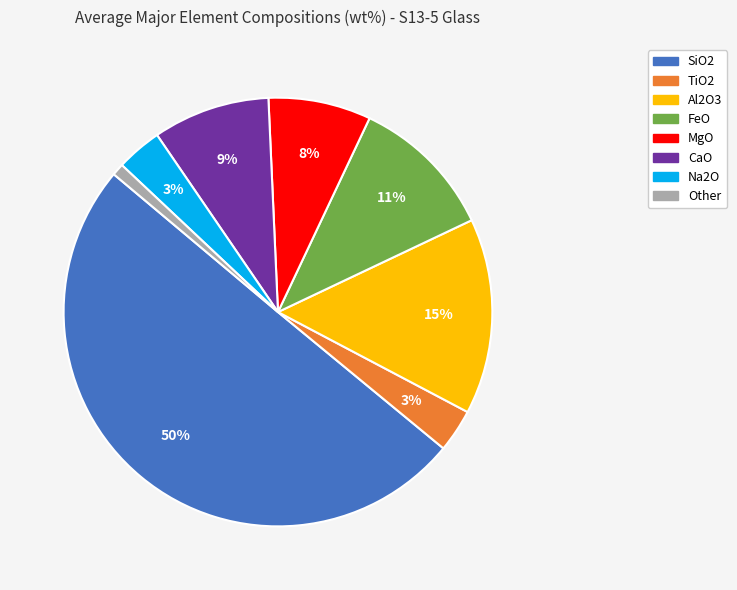

What is the smallest slice in the pie chart?

Other